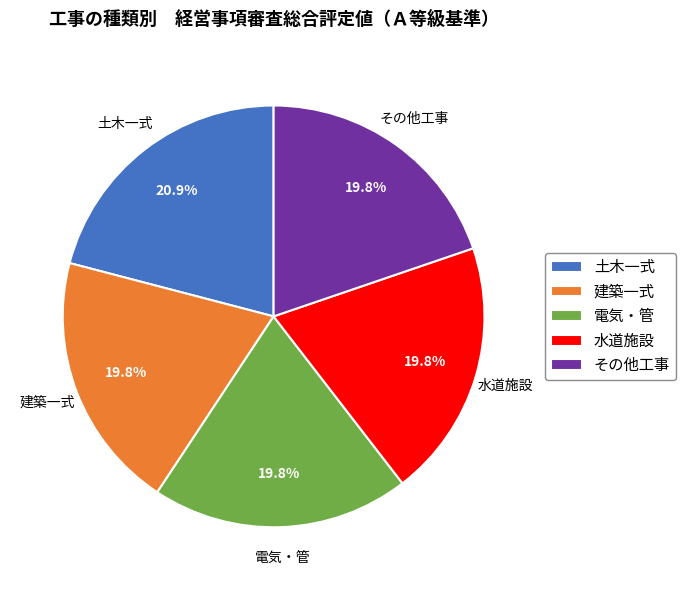

What is the ratio of the value at 電気・管 to the value at 建築一式?

1.0